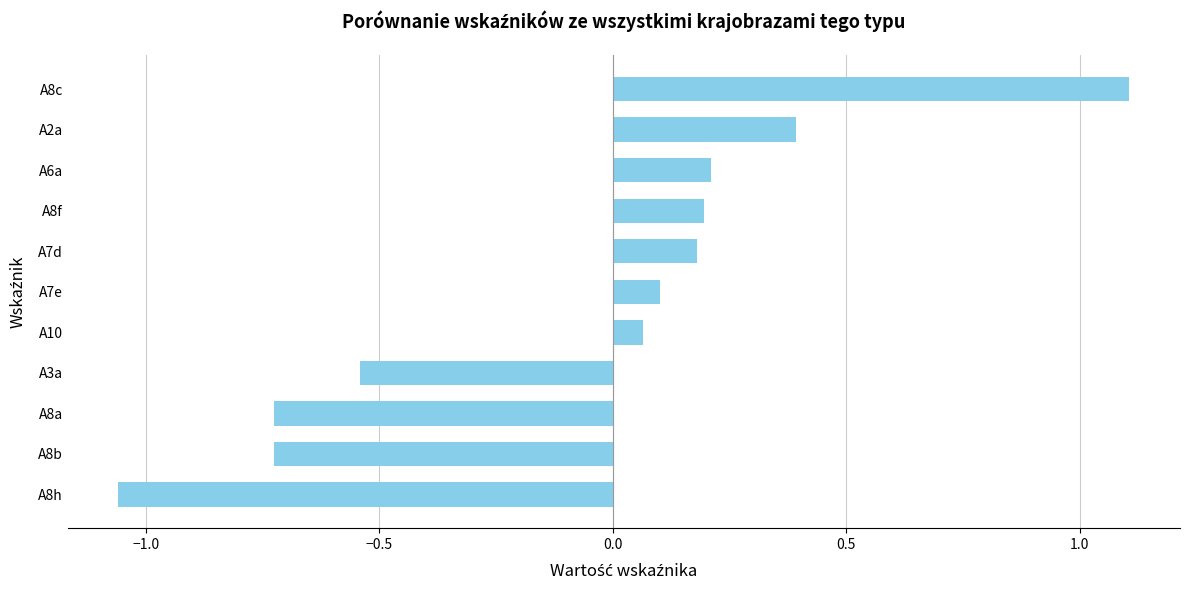

How many negative values are there?

4